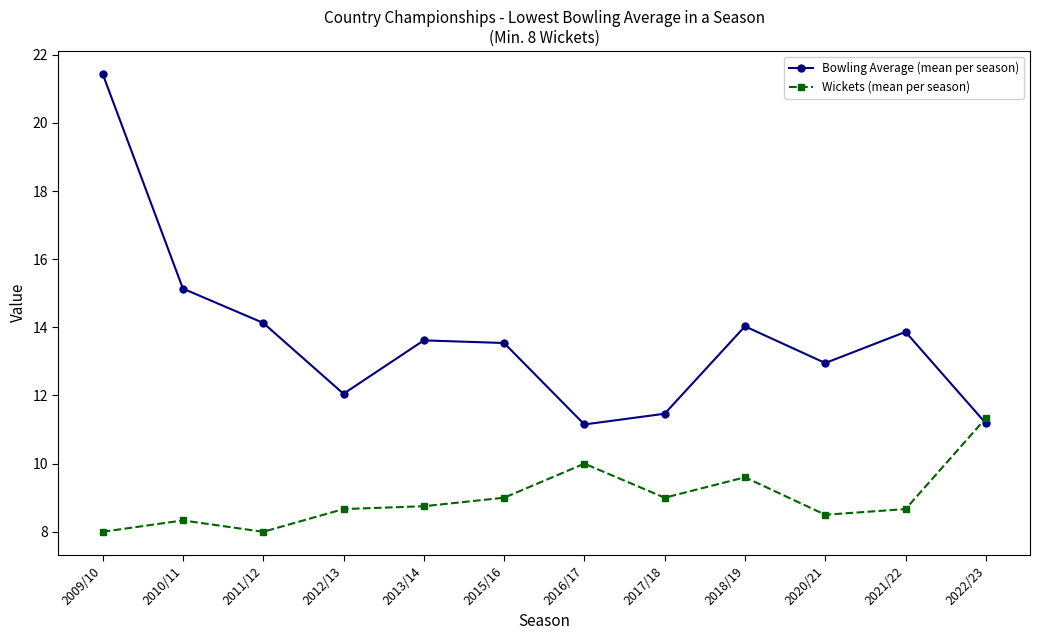

At which category is the sum across all series the highest?

2009/10